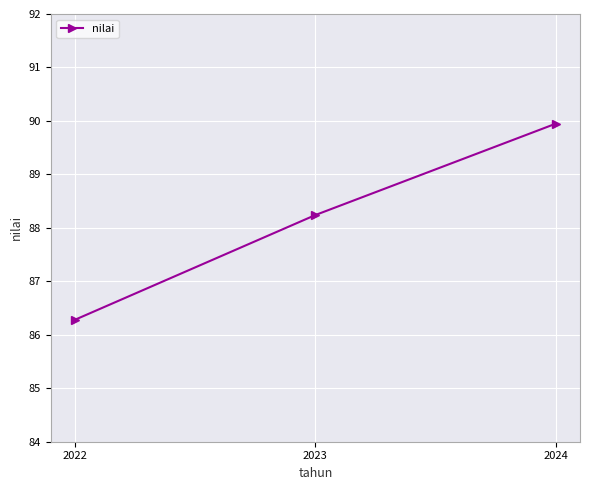

List the labels in order of value, smallest first.

2022, 2023, 2024